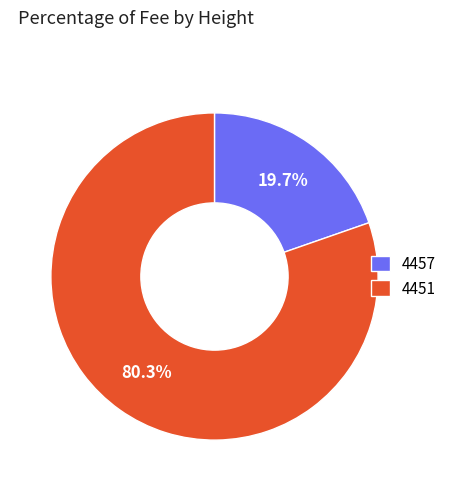

Count the number of slices in the pie.

2